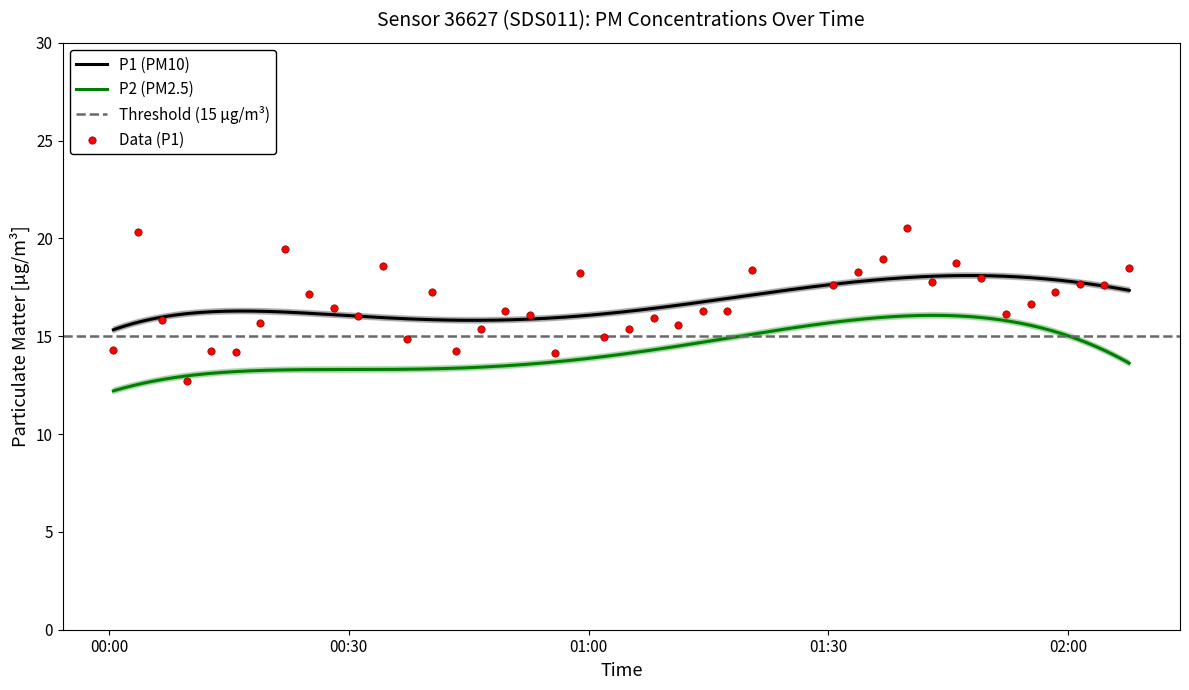

Which has a higher value, 2023-09-12T00:31:10 or 2023-09-12T01:14:17?

2023-09-12T01:14:17